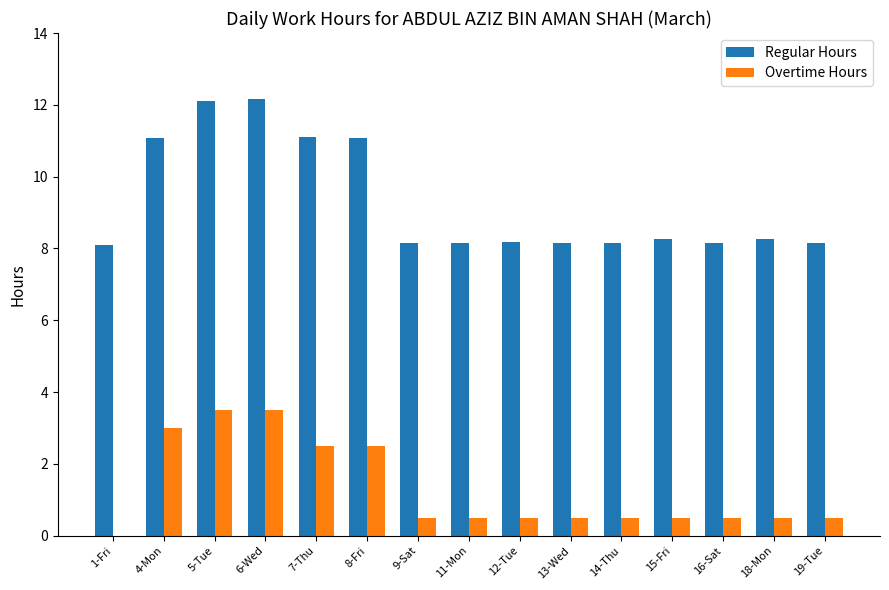

What value does the Overtime Hours series have at 18-Mon?

0.5